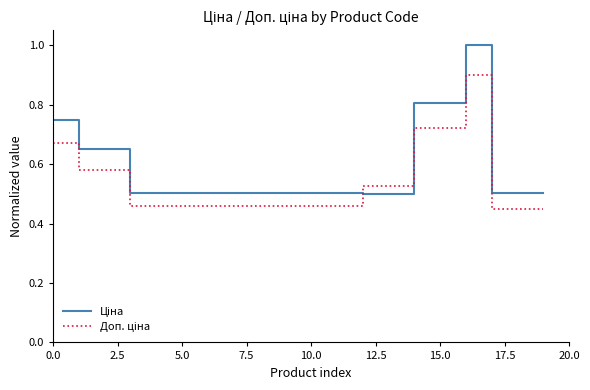

What is the sum of all Доп. ціна values?

10.7